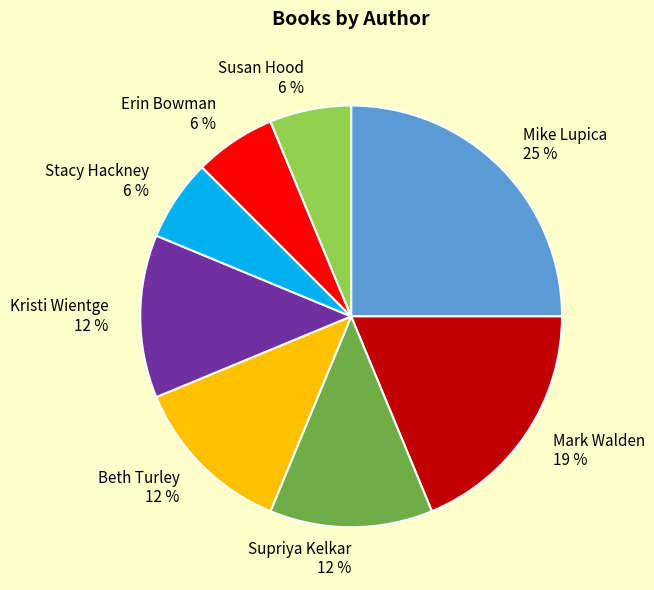

True or false: Kristi Wientge accounts for 12% of the total.

True